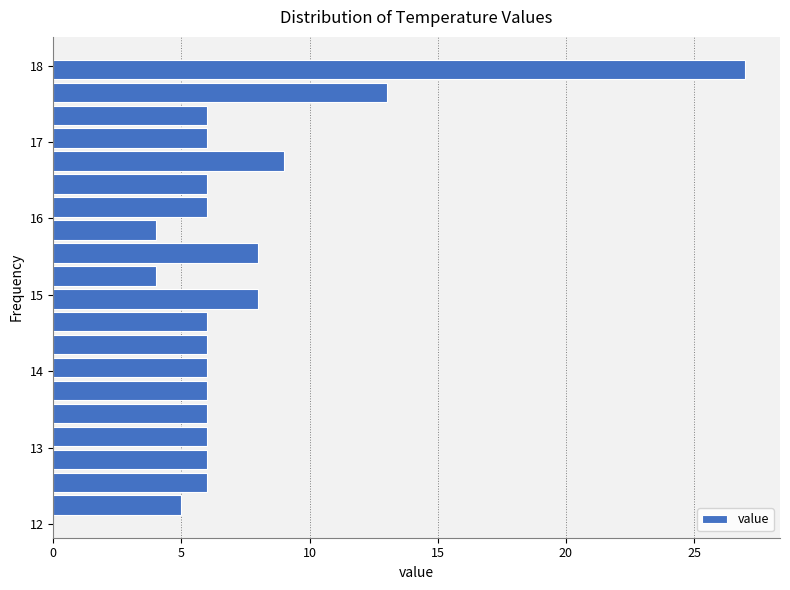

Around what value on the y-axis is the longest bar? Give the approximate position of its centre, as read against the axis.

18.0